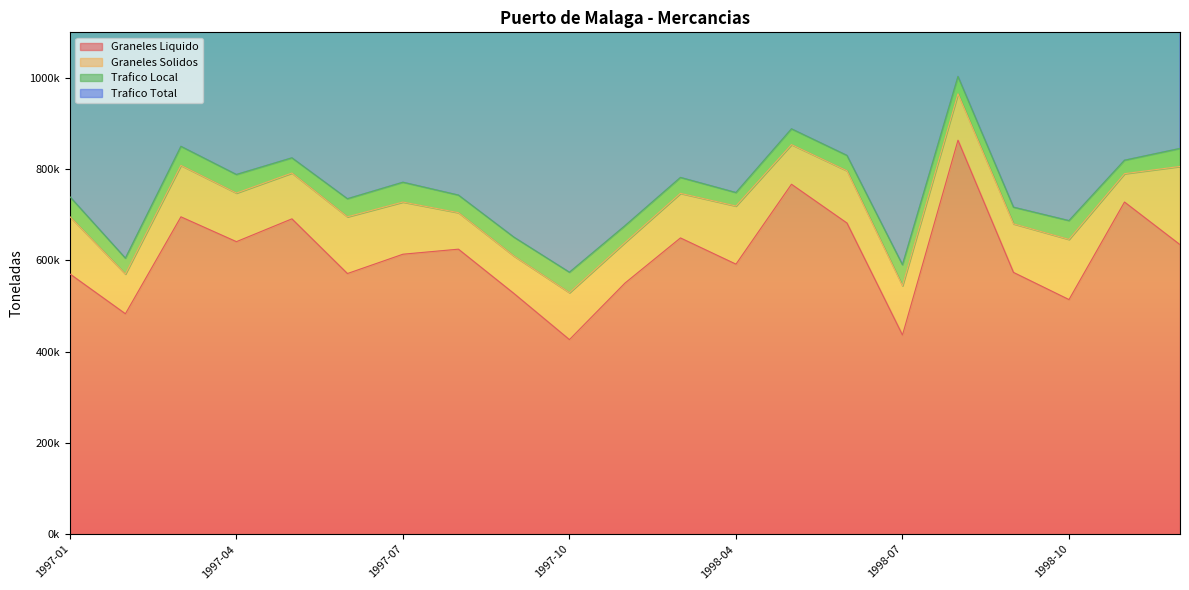

What is the greatest value displayed?

2015727